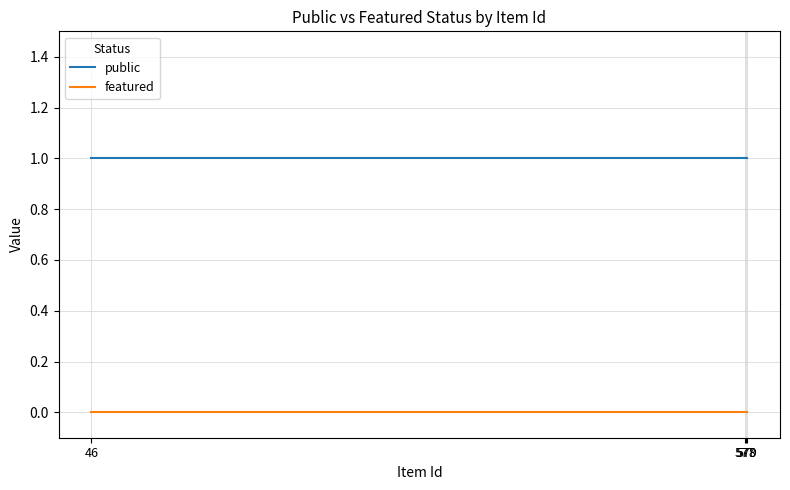

Rank the series by their maximum value, from highest to lowest.

public, featured